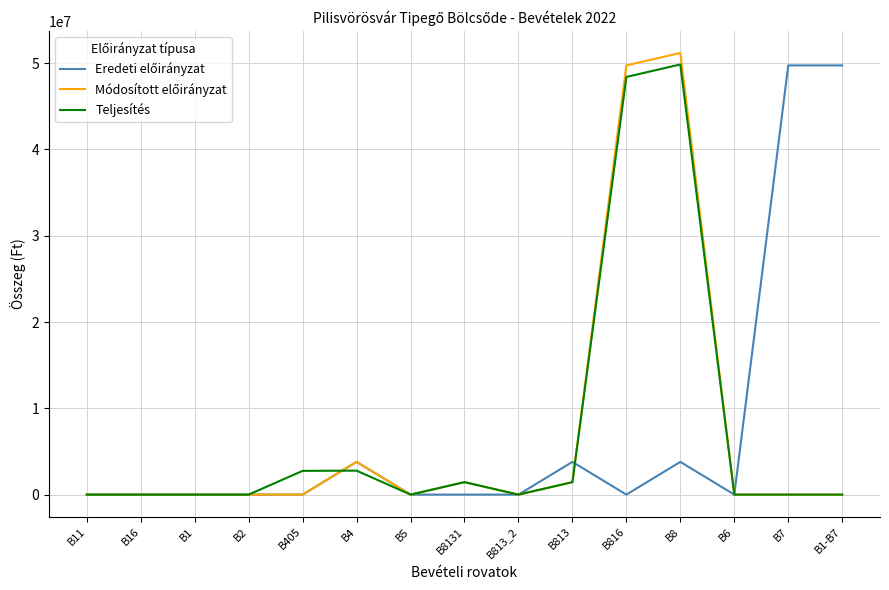

Which label corresponds to the largest value in the chart?

B8